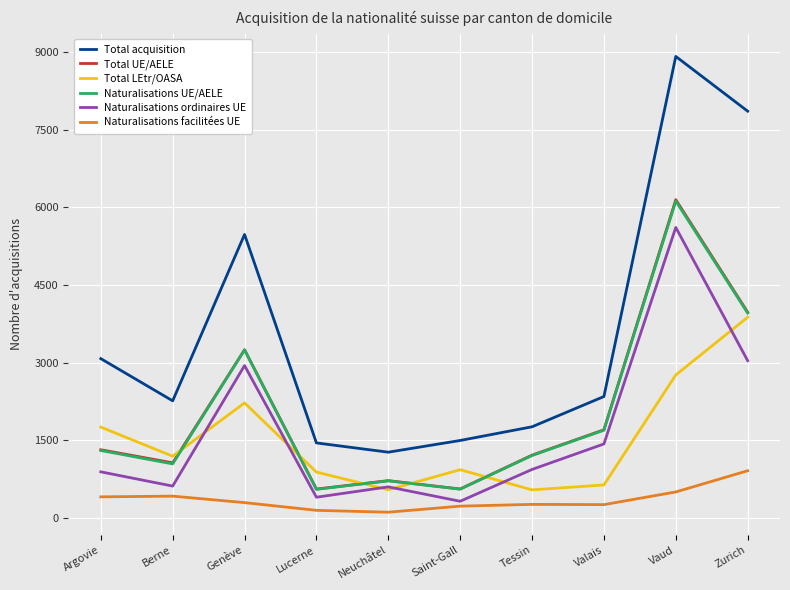

What is the maximum value for Naturalisations UE/AELE?

6119